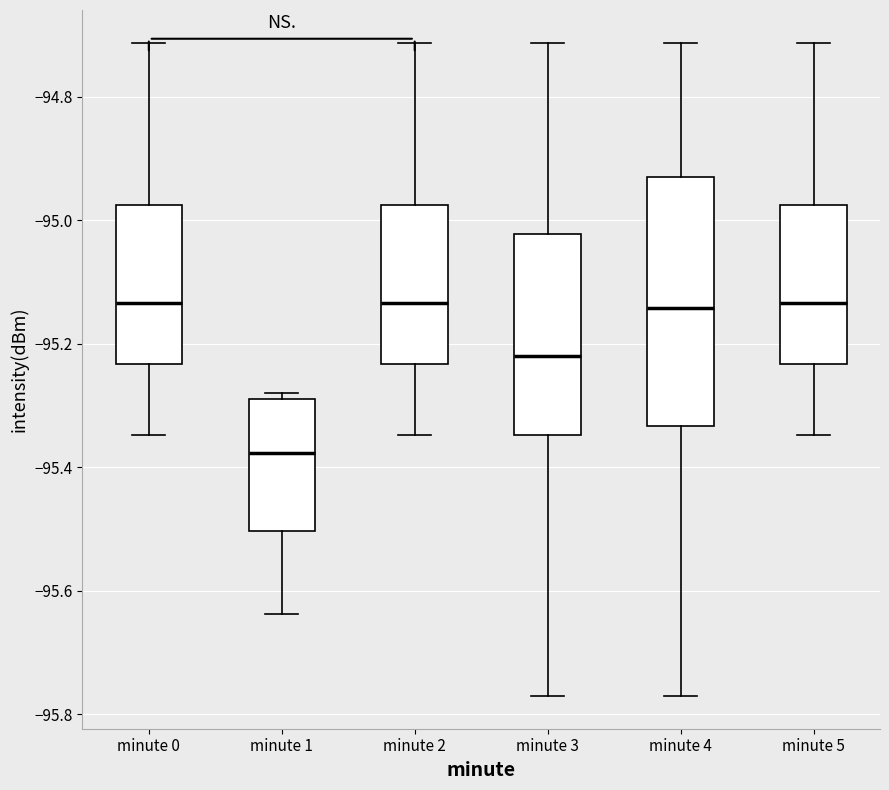

Reading left to right, read every box against the y-axis: the position of its median line, the range the box covers, and the ends of its whiskers. The values are not printed on the chart, so give them approximately, as read against the axis.

minute 0: median -95.14, box -95.24 to -94.98, whiskers -95.34 to -94.72
minute 1: median -95.38, box -95.50 to -95.28, whiskers -95.64 to -95.28 (just above the box's upper edge)
minute 2: median -95.14, box -95.24 to -94.98, whiskers -95.34 to -94.72
minute 3: median -95.22, box -95.34 to -95.02, whiskers -95.78 to -94.72
minute 4: median -95.14, box -95.34 to -94.92, whiskers -95.78 to -94.72
minute 5: median -95.14, box -95.24 to -94.98, whiskers -95.34 to -94.72